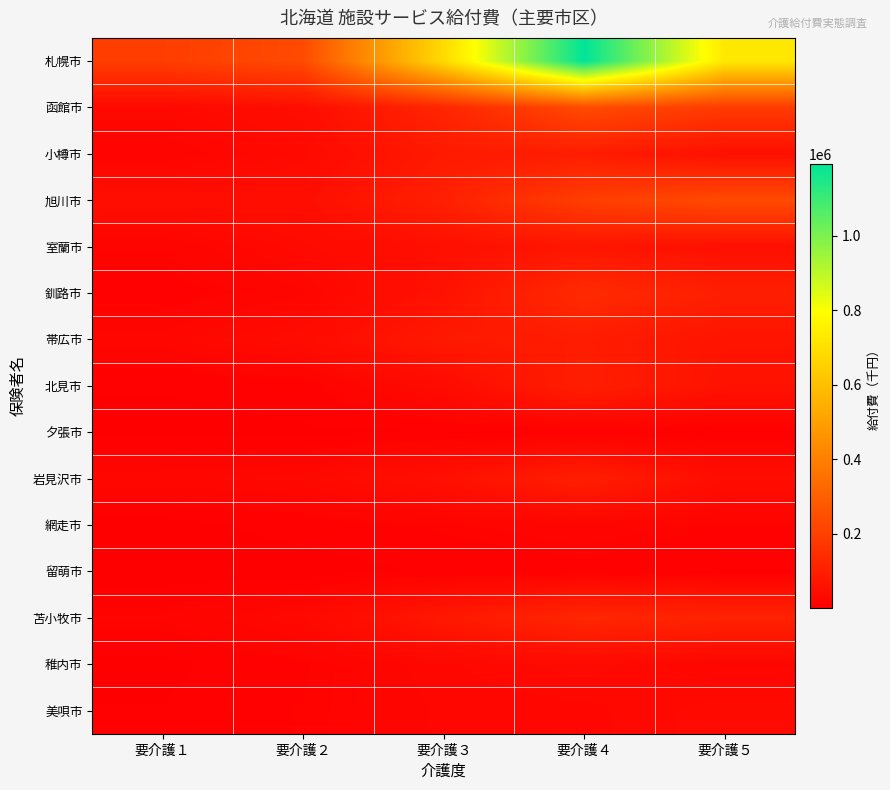

At which category is the sum across all series the highest?

要介護４